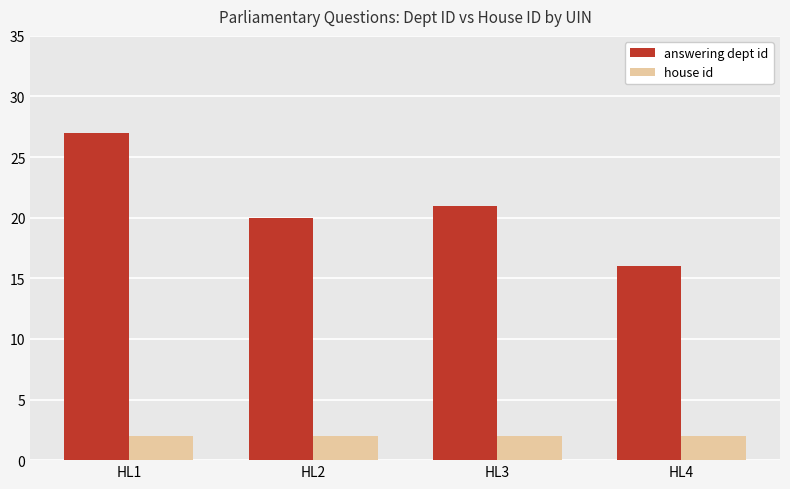

The value of house id at HL2 is 2. True or false?

True